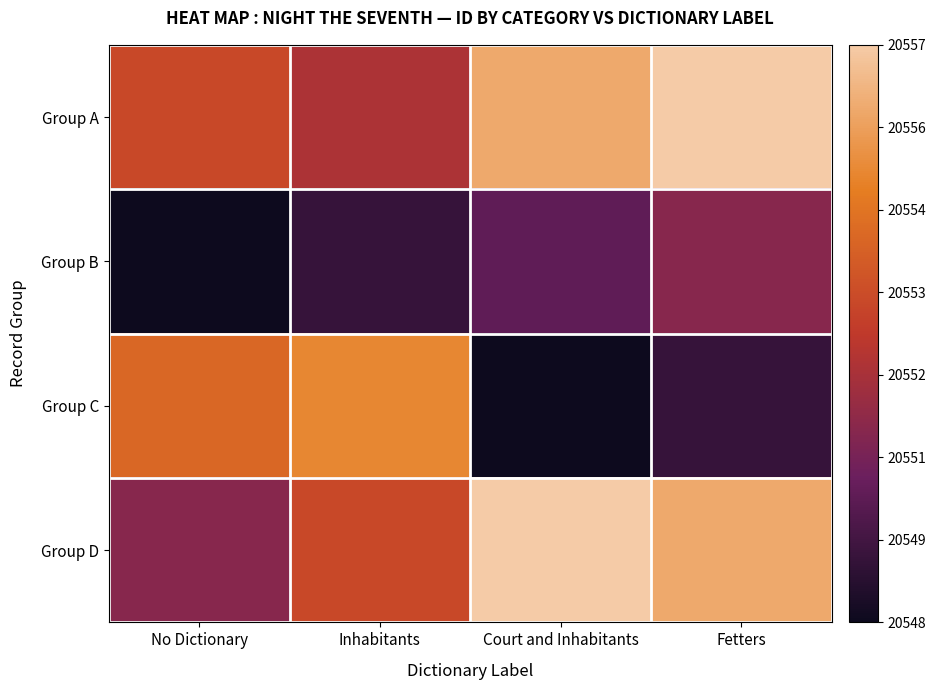

Between Inhabitants and Court and Inhabitants, which series saw the biggest shift?

Group C